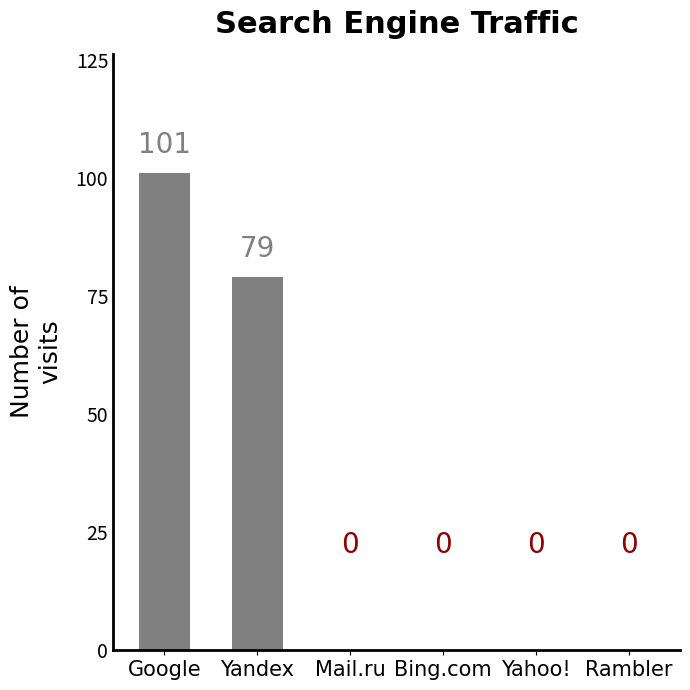

What is the sum of all values?

180